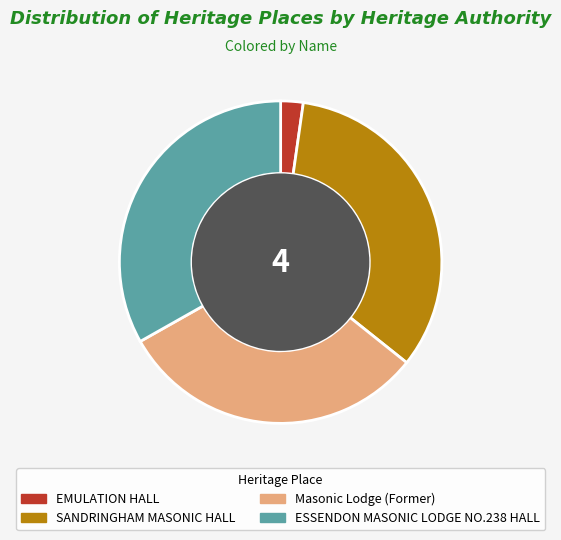

Which slice is the smallest?

EMULATION HALL